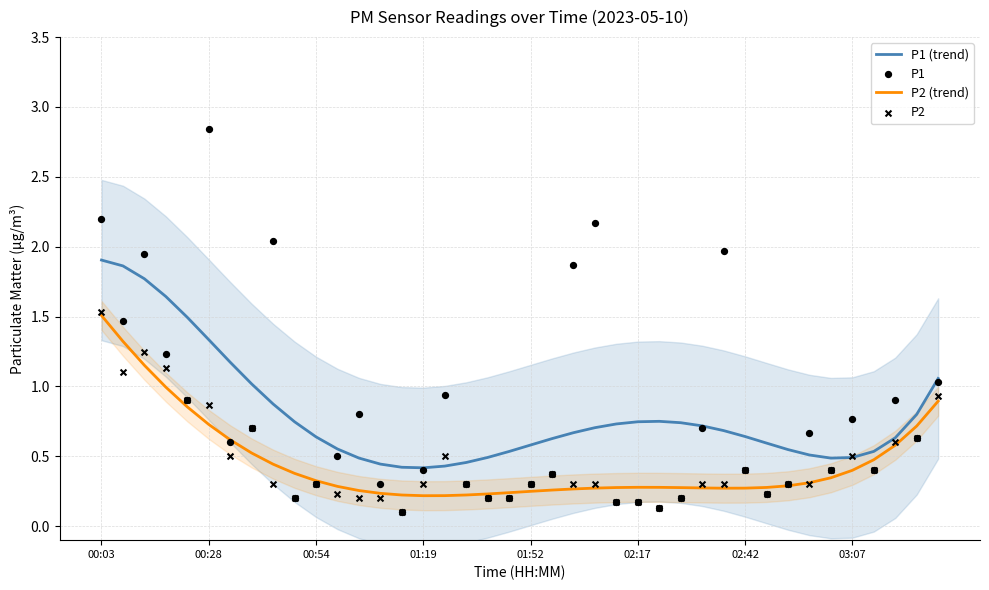

At how many categories does at least one series exceed 2?

4